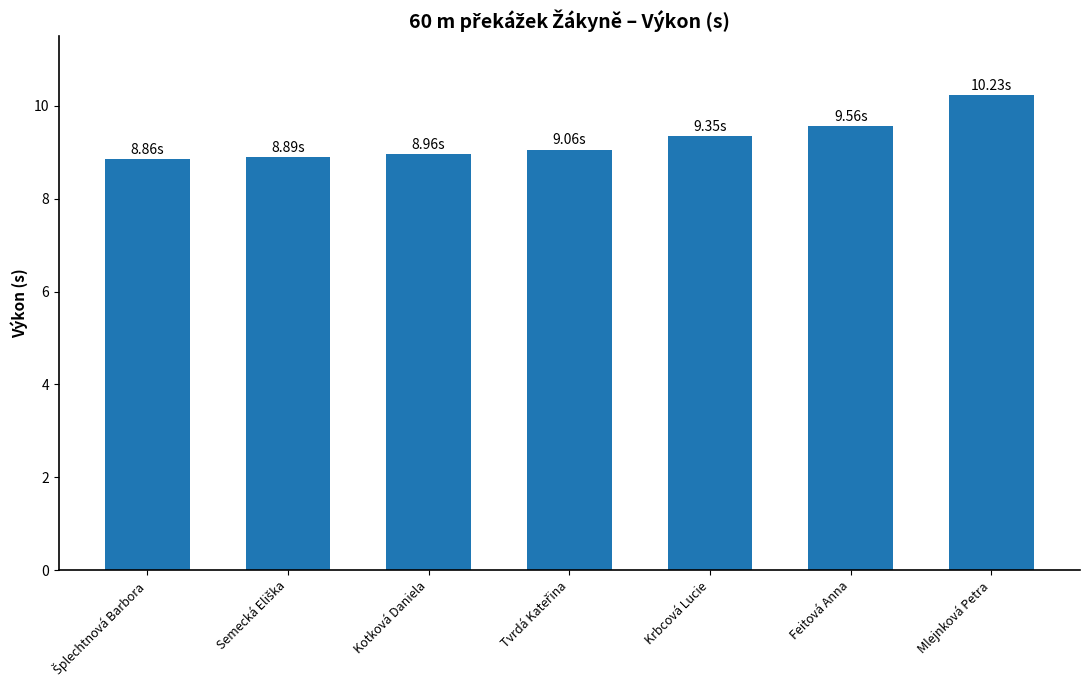

How many bars are there in total?

7